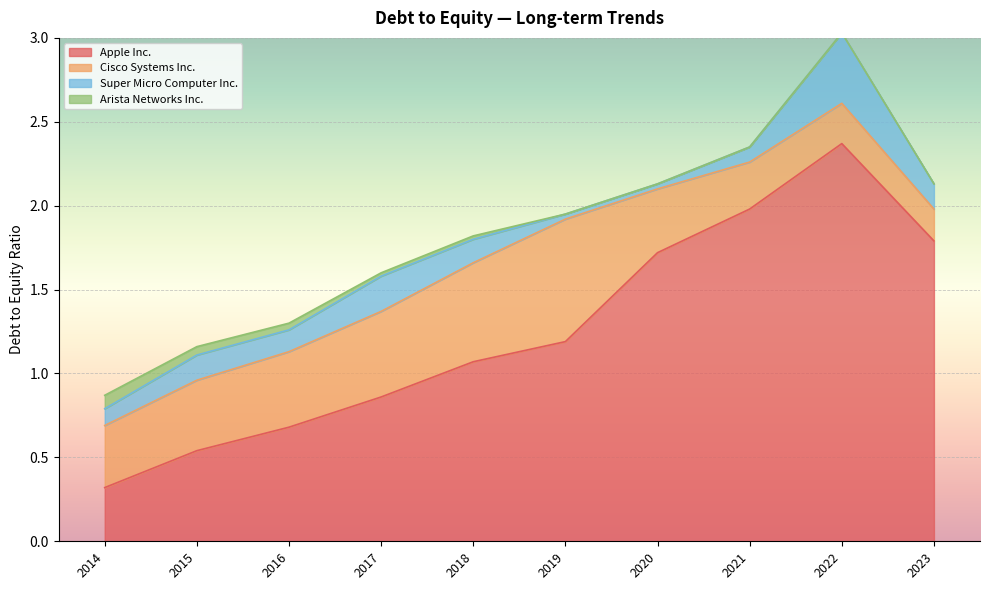

Reading left to right, extract all data points from this chart.

Apple Inc.: 0.3	0.5	0.7	0.9	1.1	1.2	1.7	2.0	2.4	1.8
Cisco Systems Inc.: 0.4	0.4	0.5	0.5	0.6	0.7	0.4	0.3	0.2	0.2
Super Micro Computer Inc.: 0.1	0.1	0.1	0.2	0.1	0.0	0.0	0.1	0.4	0.1
Arista Networks Inc.: 0.1	0.1	0.0	0.0	0.0	0.0	0.0	0.0	0.0	0.0